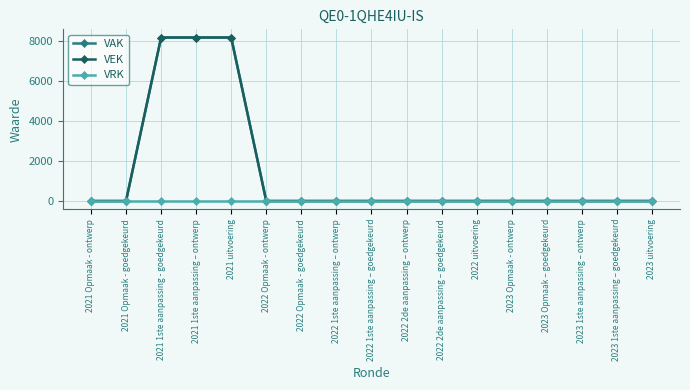

The VAK series shows -5443 at 2023 uitvoering. True or false?

False